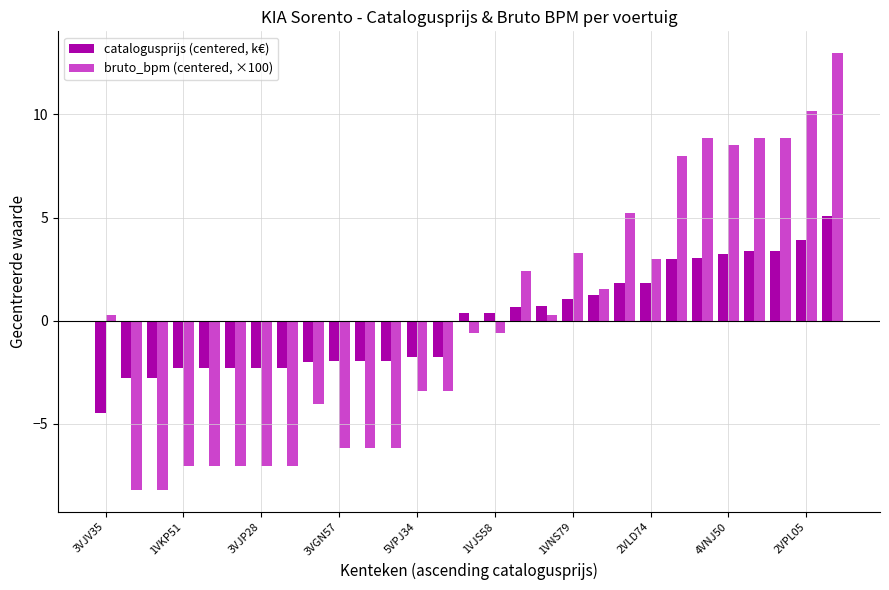

What is the difference between the second highest and minimum values in the bruto_bpm (centered, ×100) series?

18.4